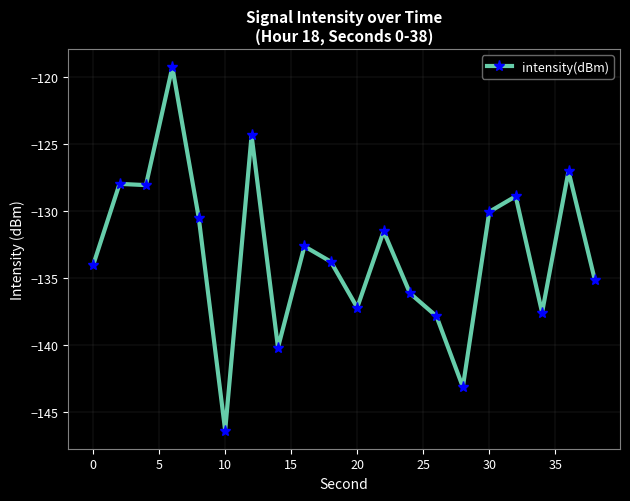

What is the greatest value displayed?

-119.2